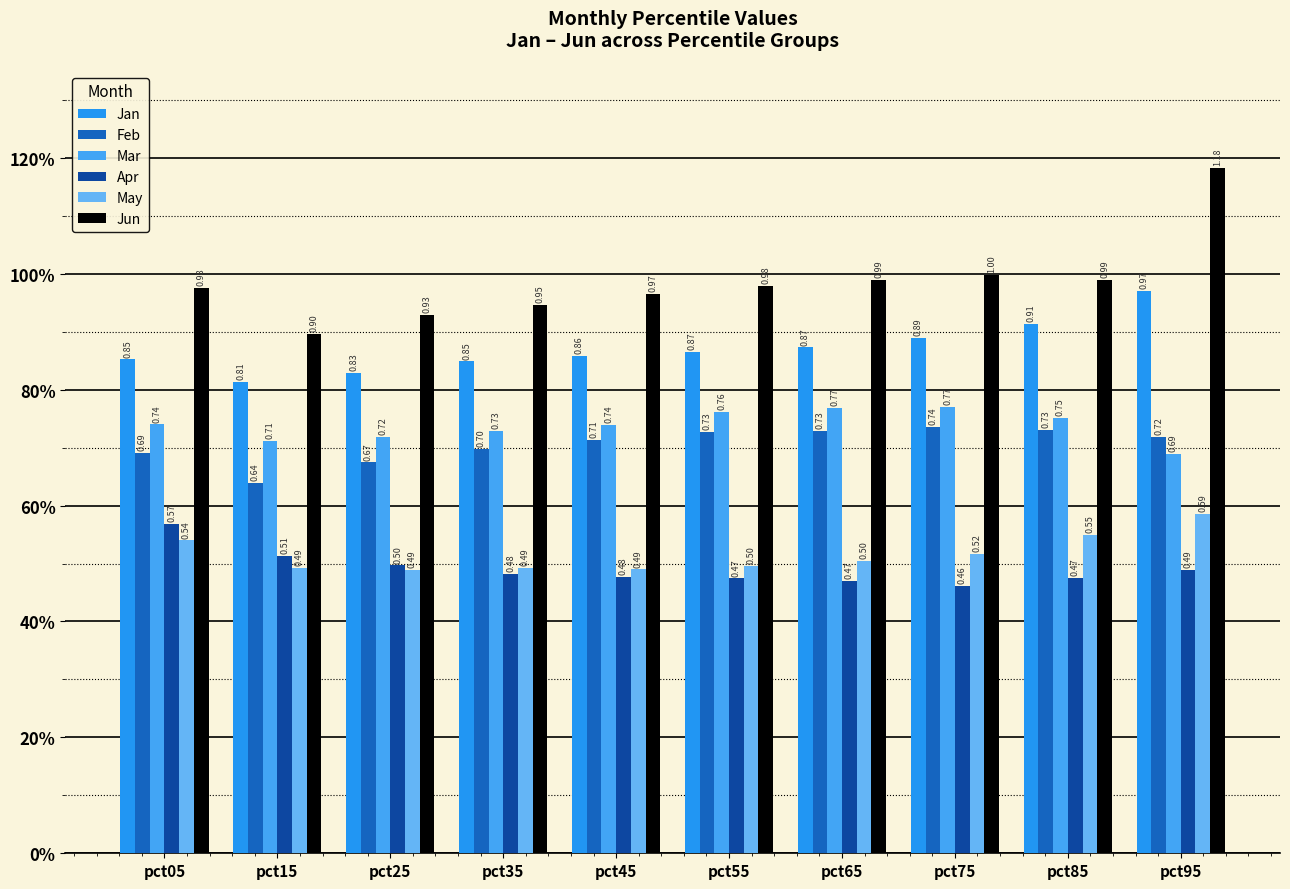

Does the chart contain stacked bars?

No